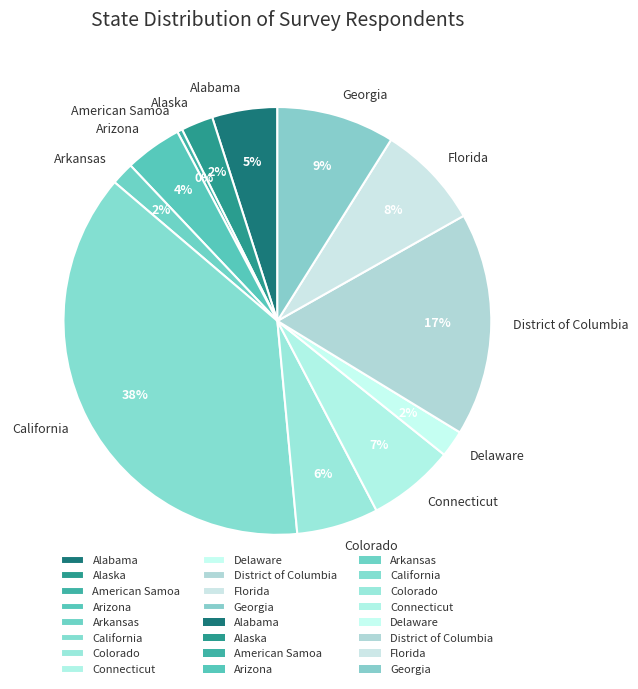

What percentage is the Delaware slice, to the nearest percent?

2%